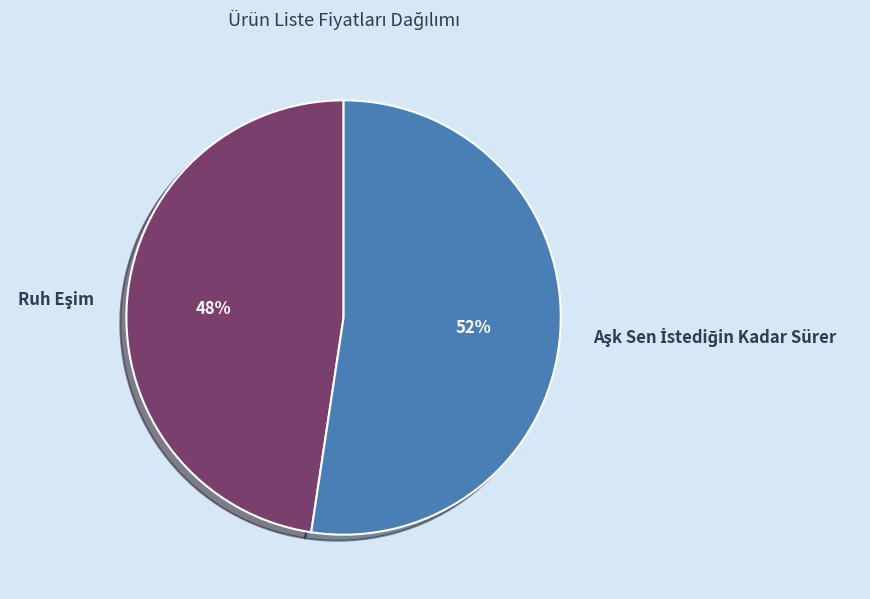

Is there any slice that represents more than half of the pie?

Yes